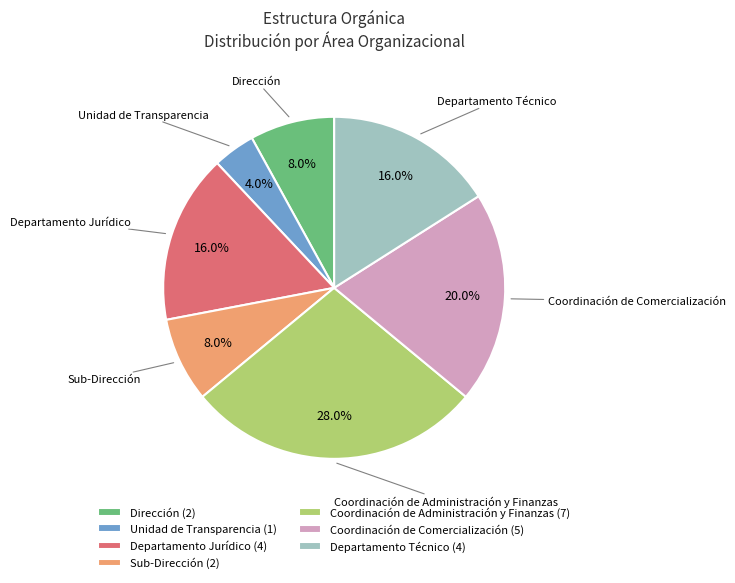

Is the sum of Departamento Técnico and Departamento Jurídico greater than half?

No